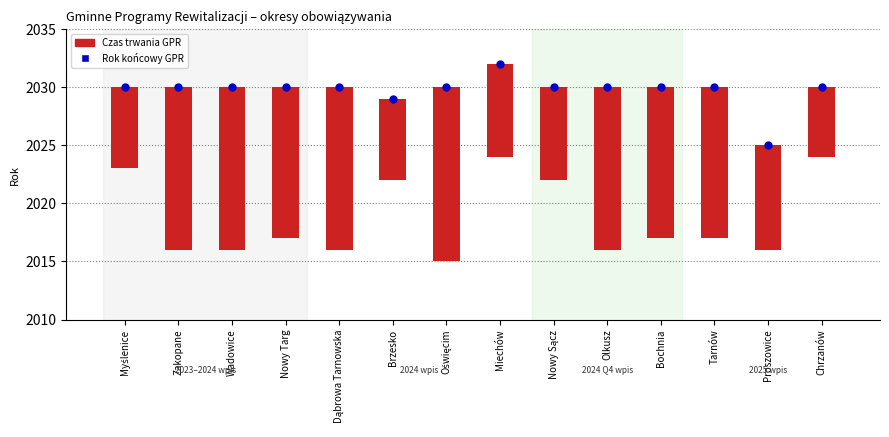

Is the value of Rok końcowy GPR at Myślenice greater than the value of Czas trwania GPR (lata) at Nowy Sącz?

Yes